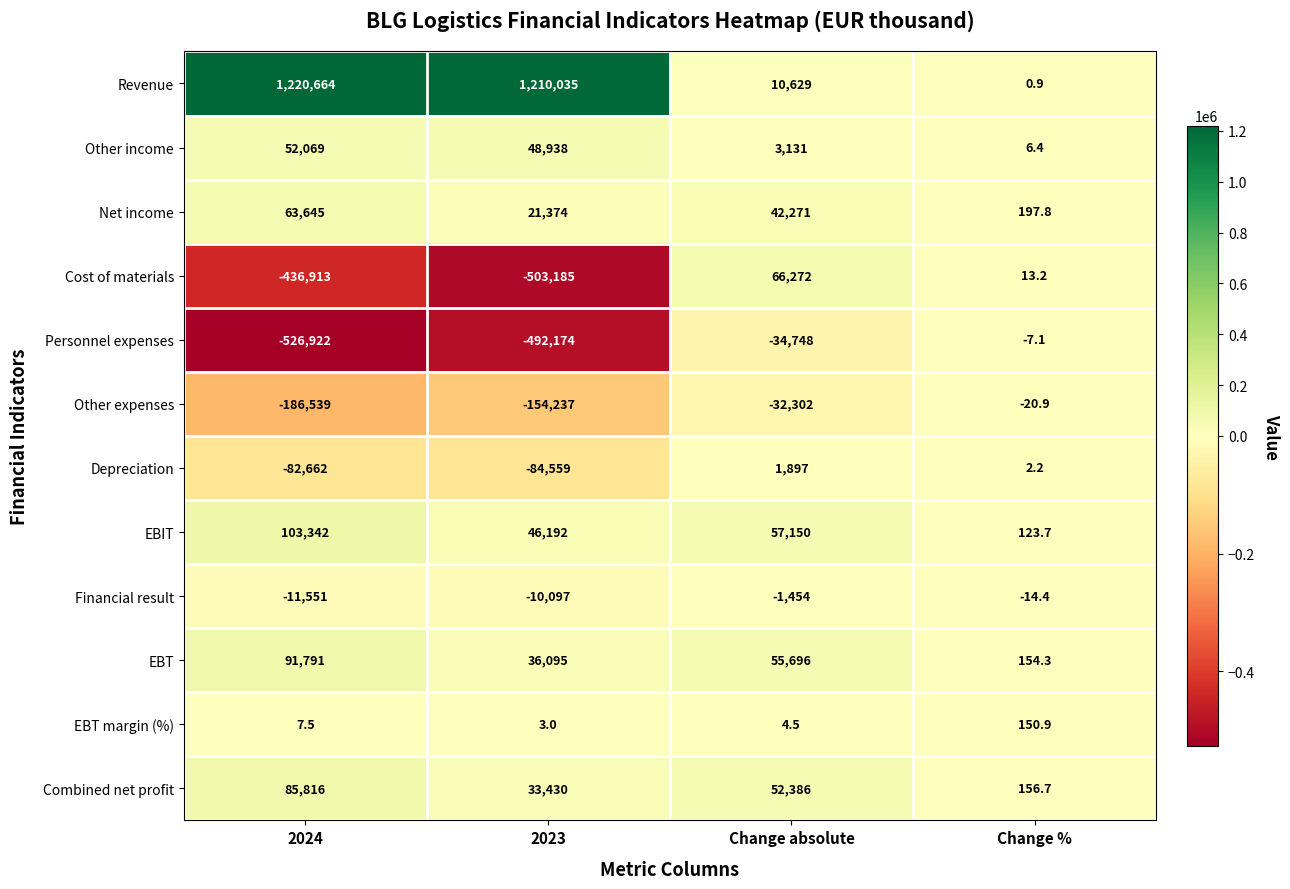

Which series has the largest total across all categories?

Revenue